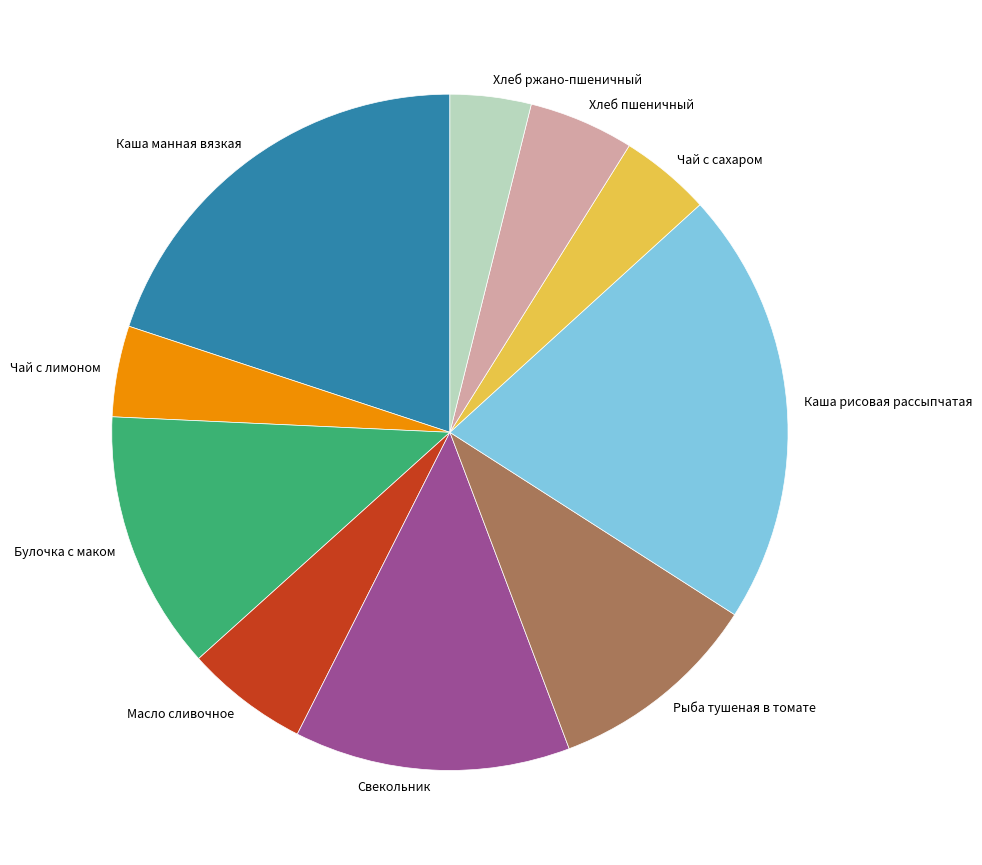

True or false: Свекольник accounts for 3% of the total.

False